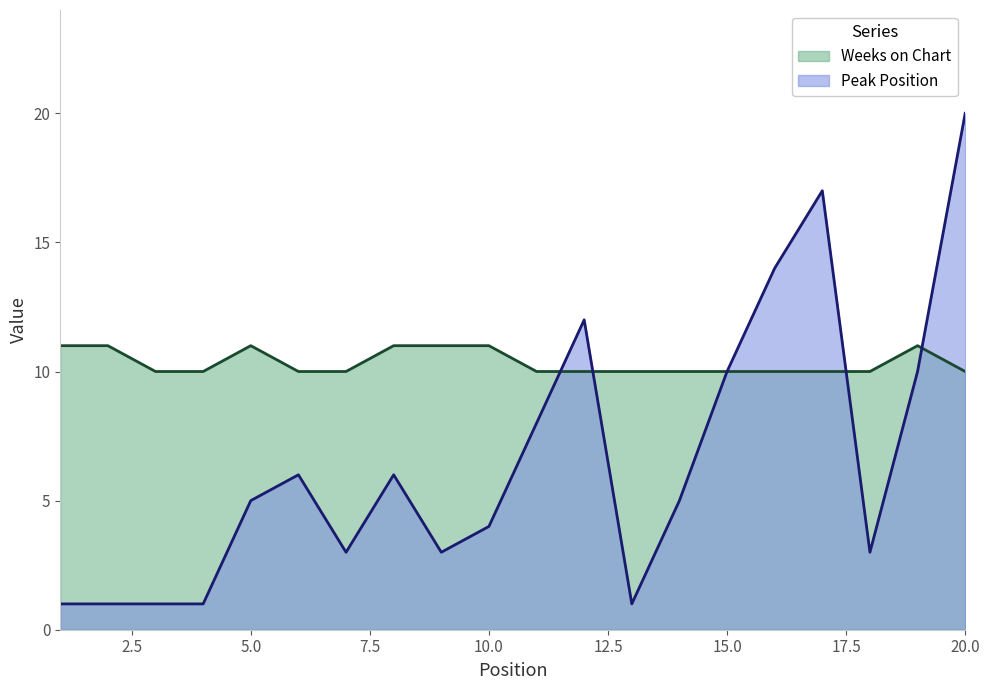

In Peak Position, how many points are higher than both neighbors (excluding endpoints)?

4